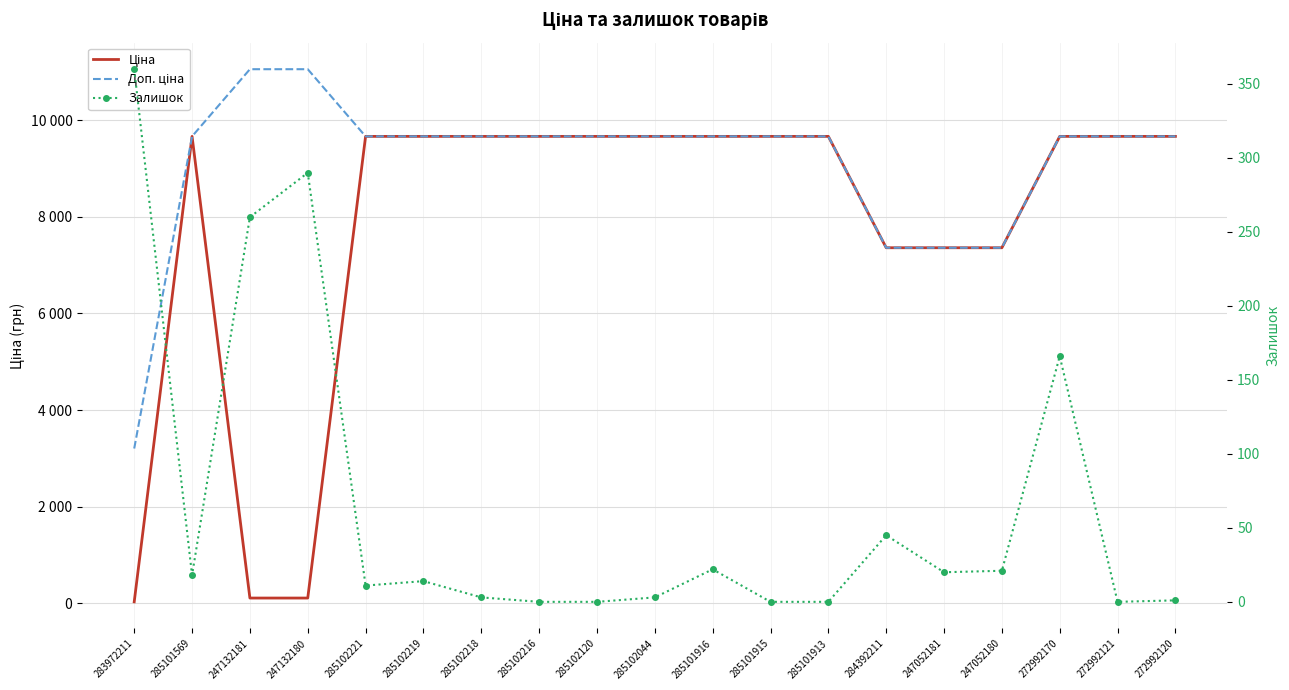

Where is the first local maximum for Ціна?

285101569